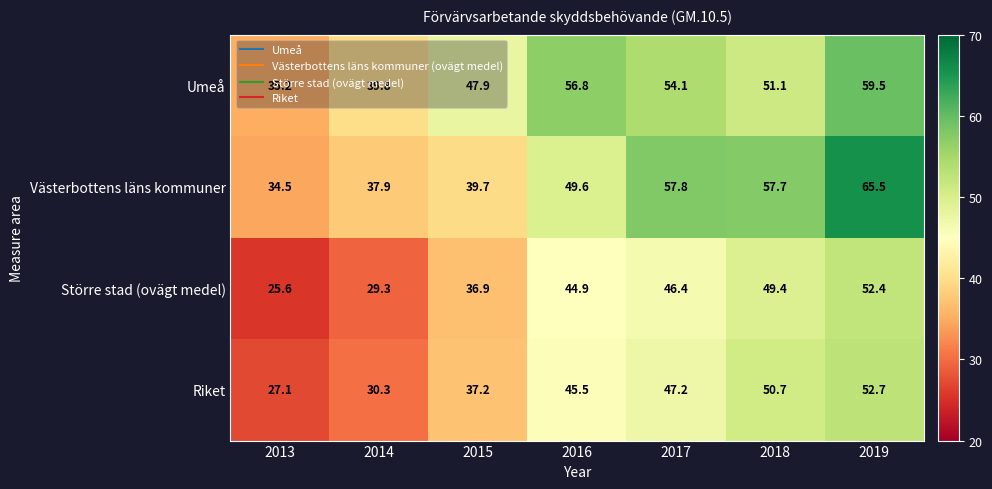

Which series changed the most between 2016 and 2019?

Västerbottens läns kommuner